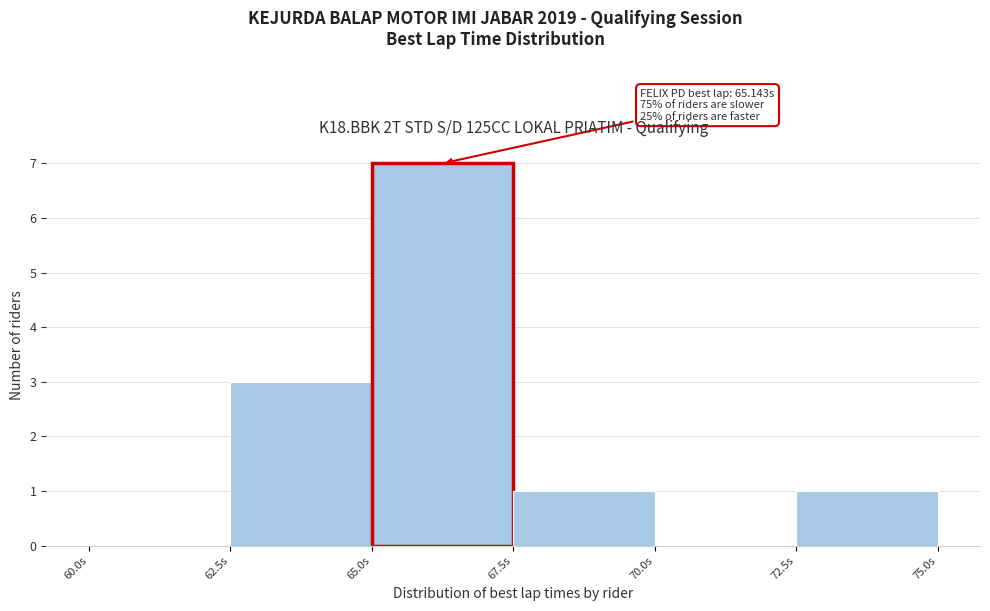

Which range on the x-axis has the tallest bar?

65.0 to 67.5